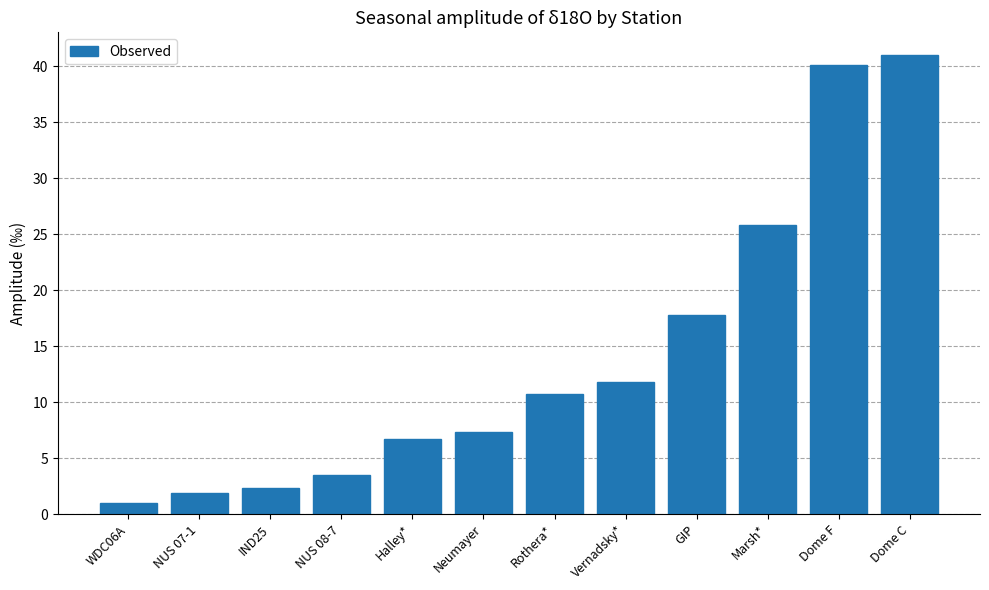

What is the value of the 6th bar from the left?

7.3